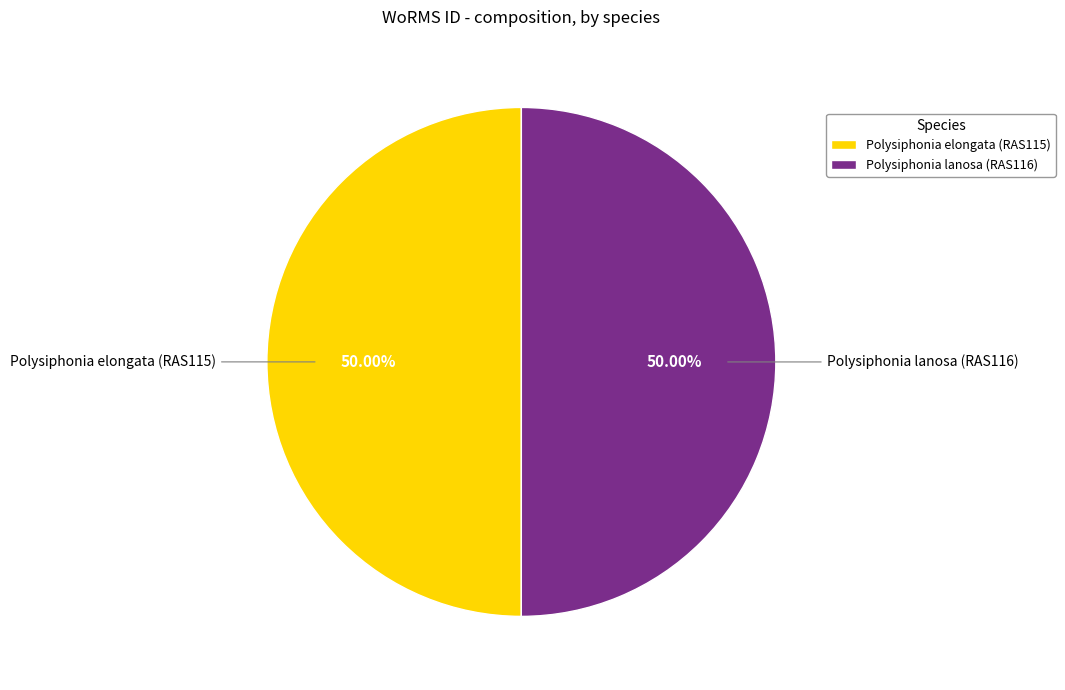

True or false: Polysiphonia lanosa (RAS116) accounts for 50% of the total.

True